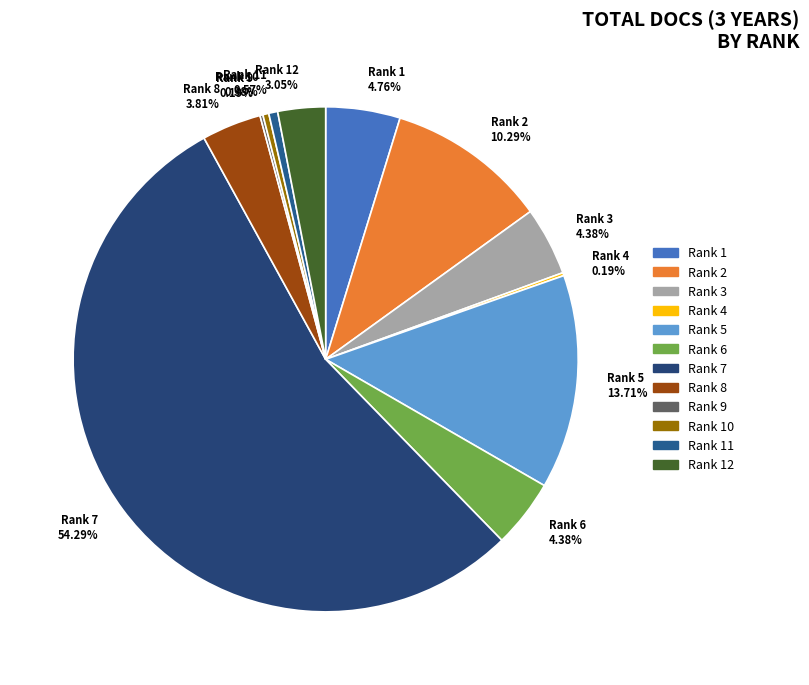

Do Rank 6 4.38% and Rank 2 10.29% together represent more than half of the pie?

No